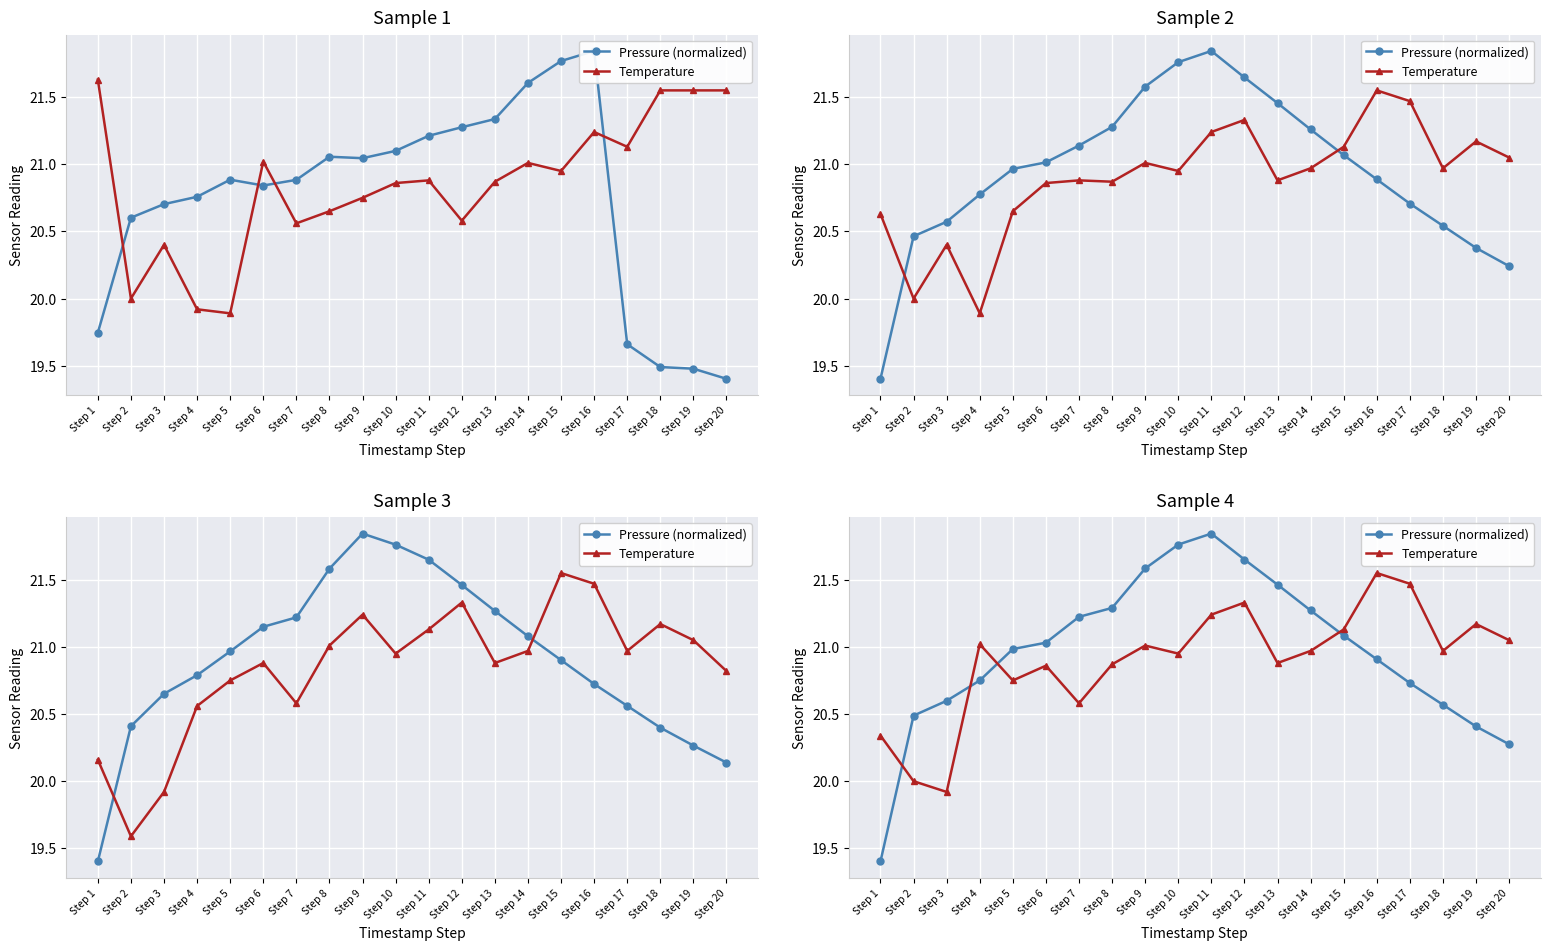

Which series has the widest spread of values?

Pressure (normalized)